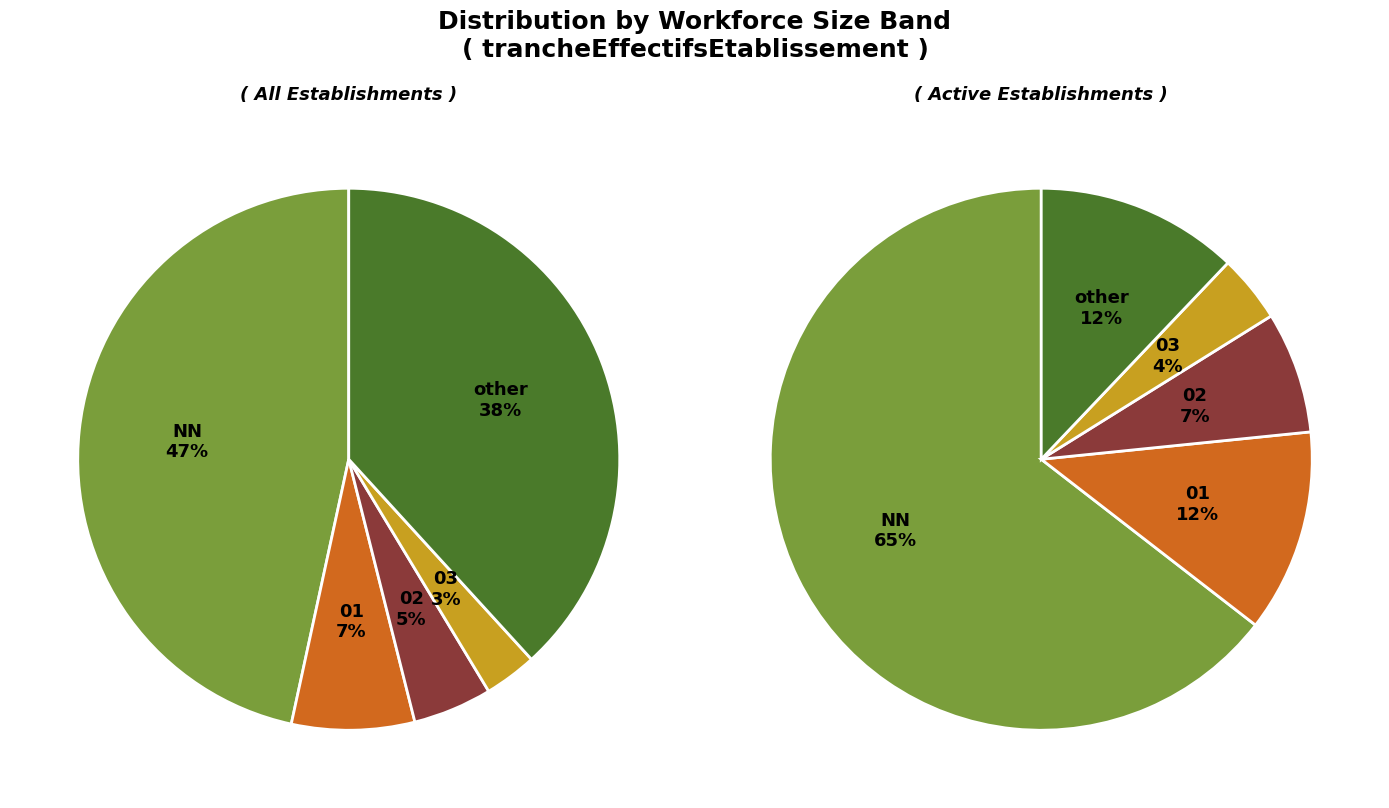

Between 01 and 03, which is larger?

01